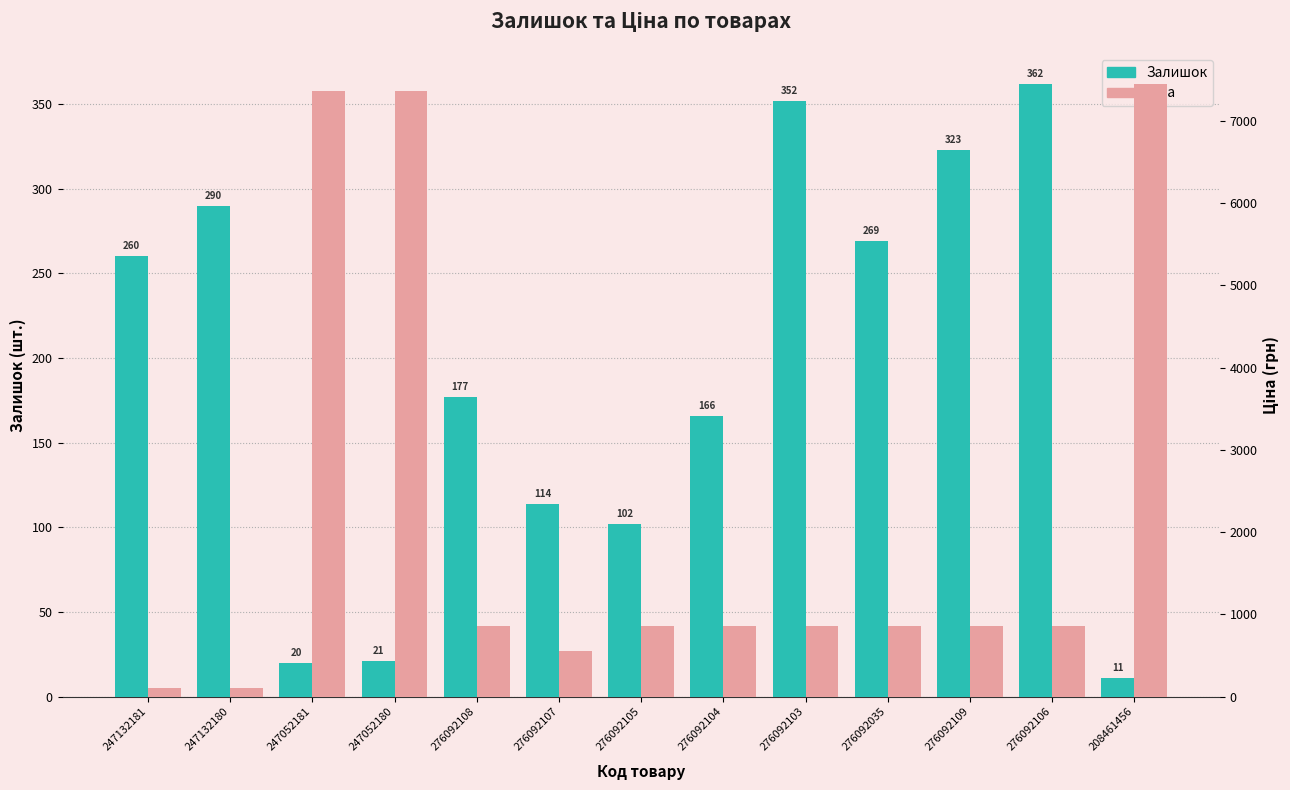

At which label does Ціна first exceed 854?

247052181